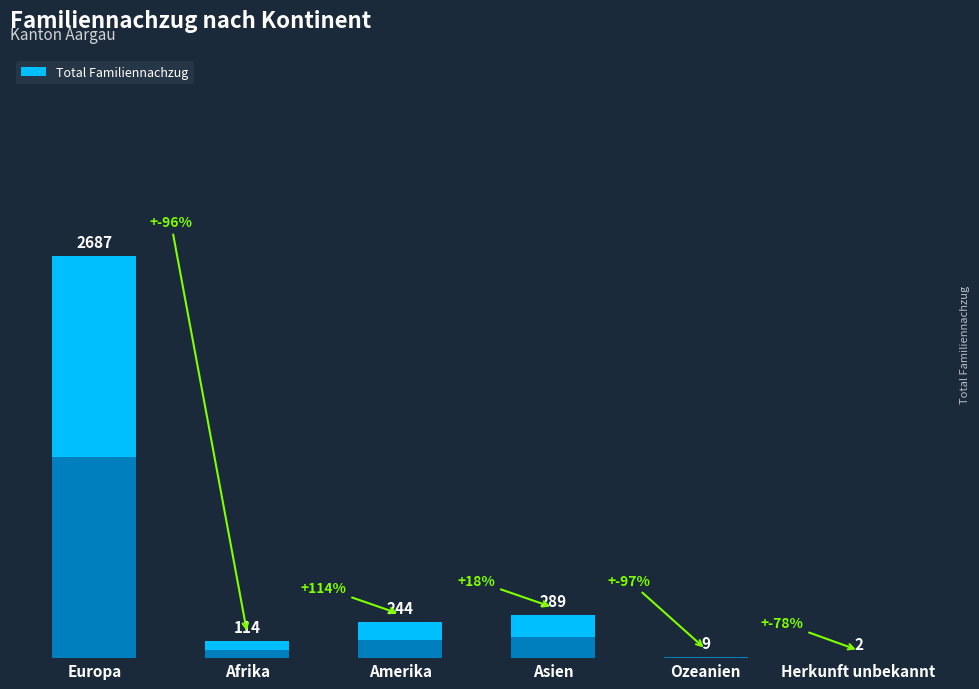

How many bars are there in total?

6